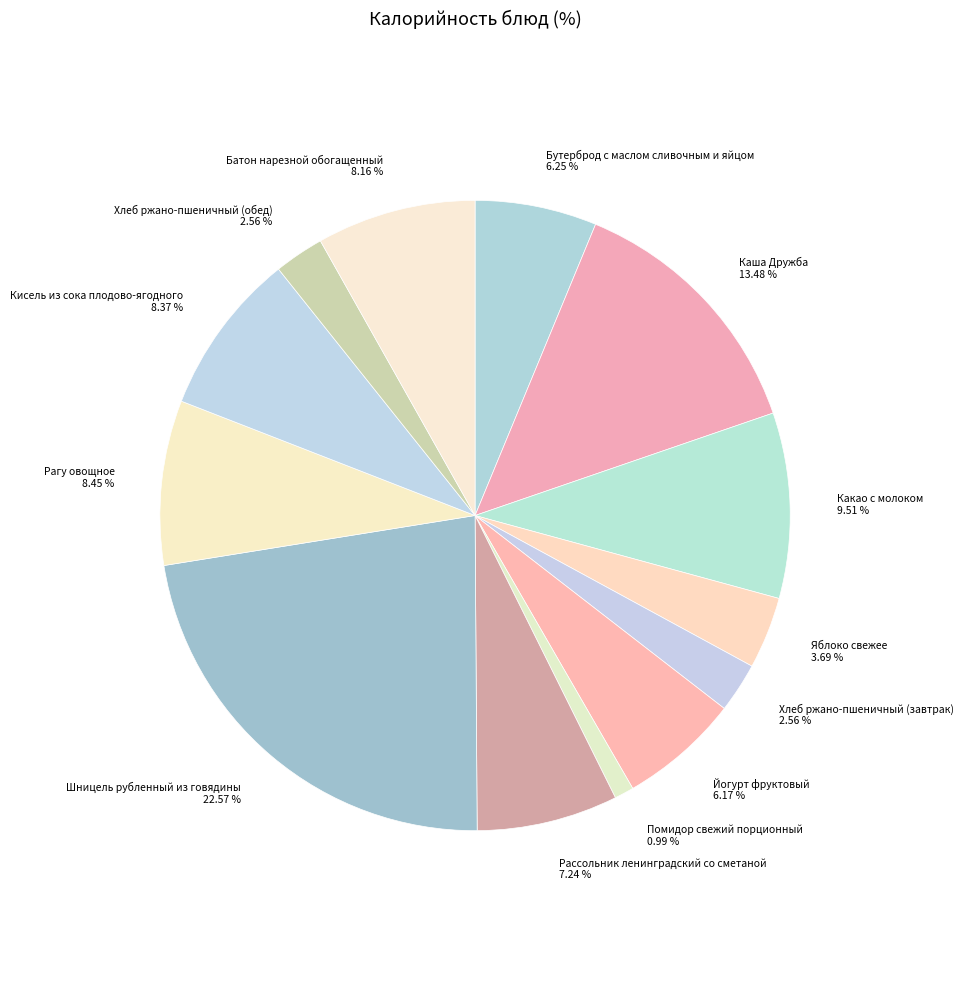

Between Шницель рубленный из говядины and Кисель из сока плодово-ягодного, which is larger?

Шницель рубленный из говядины